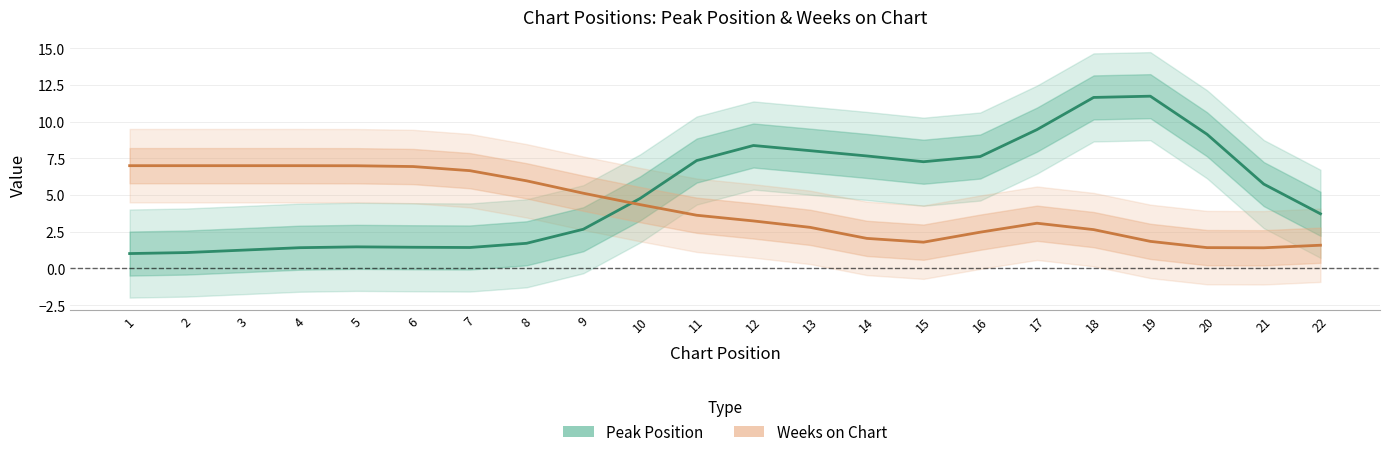

Reading right to left, transcribe all the data shown in this chart.

Peak Position: 22=3.7	21=5.7	20=9.1	19=11.7	18=11.6	17=9.5	16=7.6	15=7.3	14=7.7	13=8.0	12=8.4	11=7.3	10=4.8	9=2.7	8=1.7	7=1.4	6=1.4	5=1.5	4=1.4	3=1.2	2=1.1	1=1.0
Weeks on Chart: 22=1.6	21=1.4	20=1.4	19=1.8	18=2.6	17=3.1	16=2.5	15=1.8	14=2.0	13=2.8	12=3.2	11=3.6	10=4.4	9=5.1	8=6.0	7=6.7	6=6.9	5=7.0	4=7.0	3=7.0	2=7.0	1=7.0